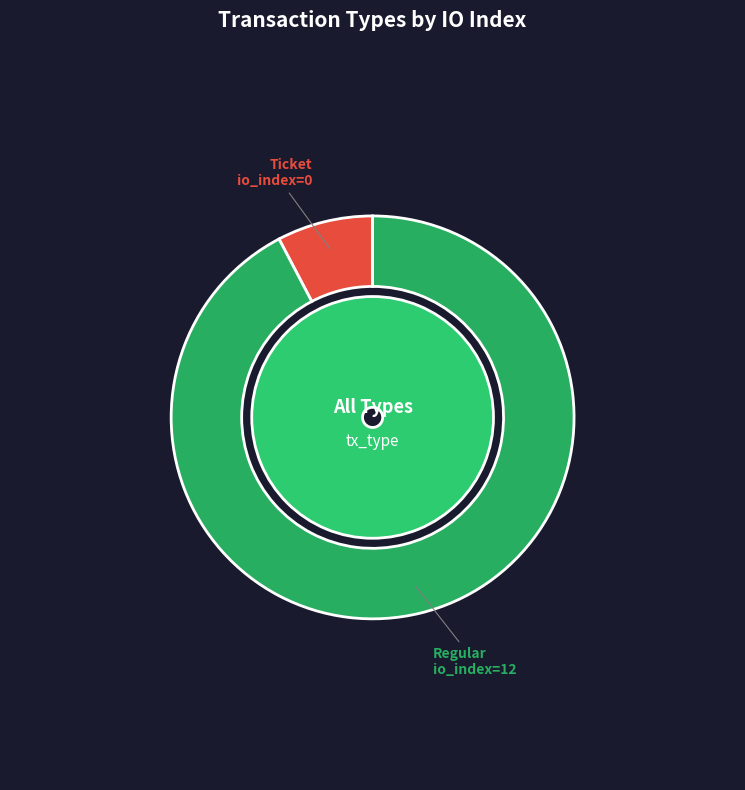

Which category accounts for the majority?

Regular (io_index=12)